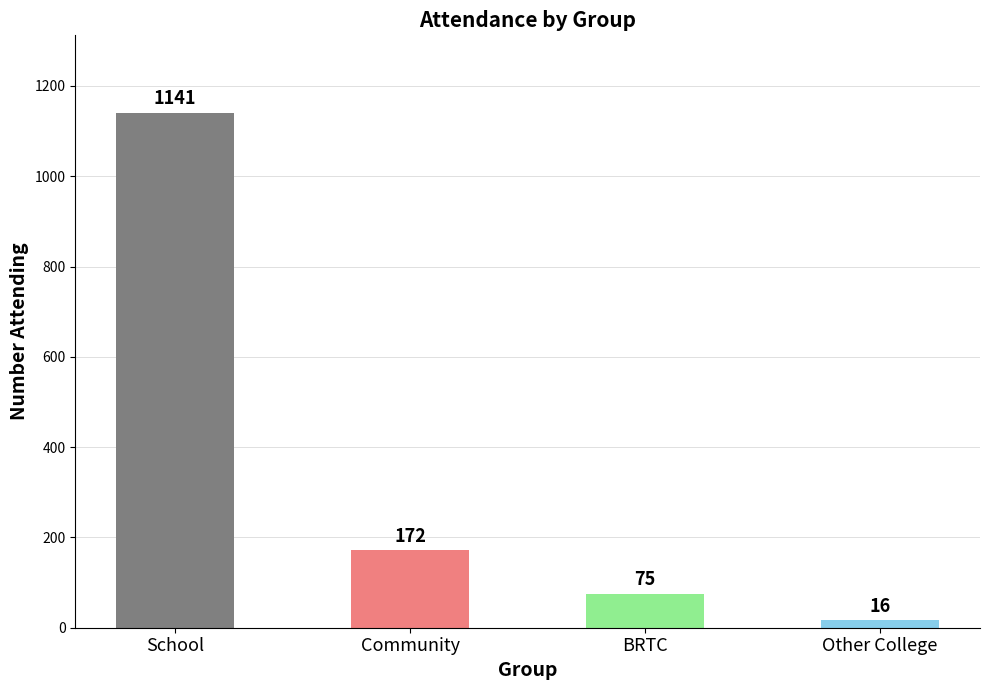

How many data points are less than 172?

2